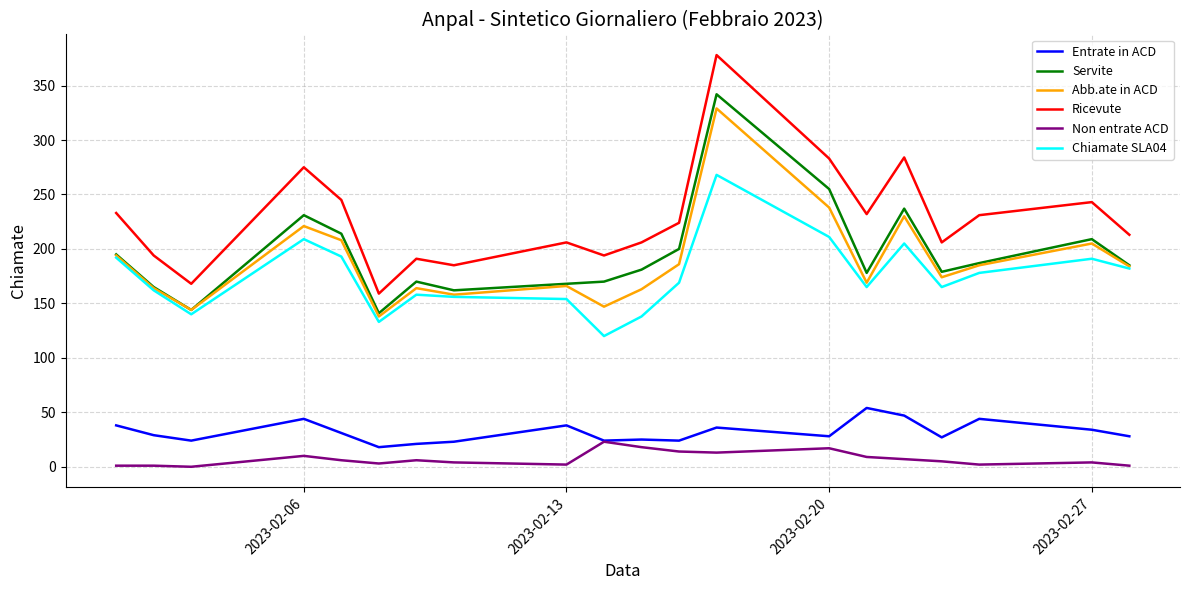

What is the maximum value shown in the chart?

378